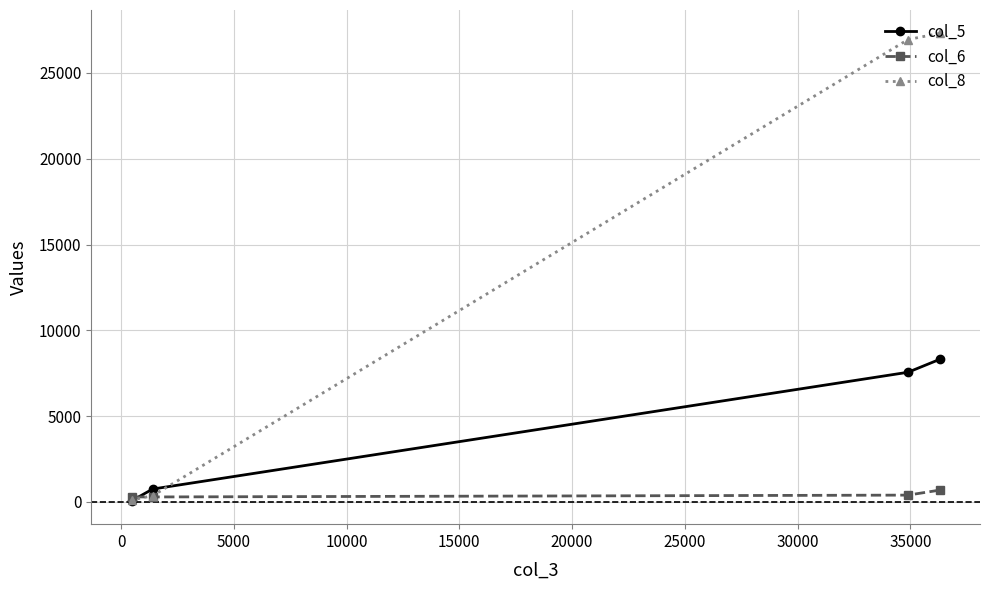

Which series has the largest total across all categories?

col_8